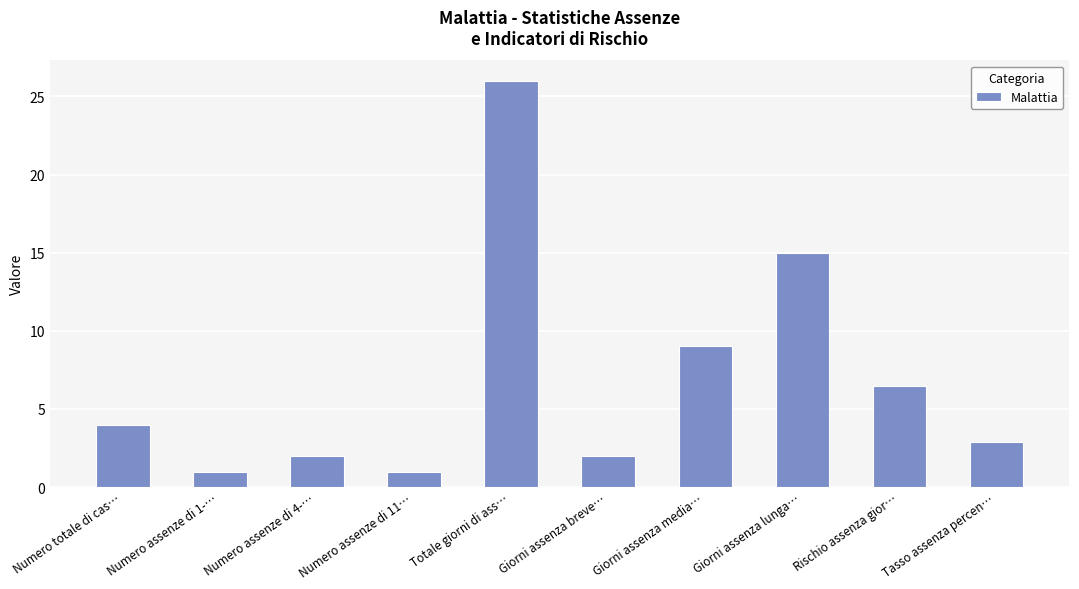

What is the label of the 4th bar from the right?

Giorni assenza media…